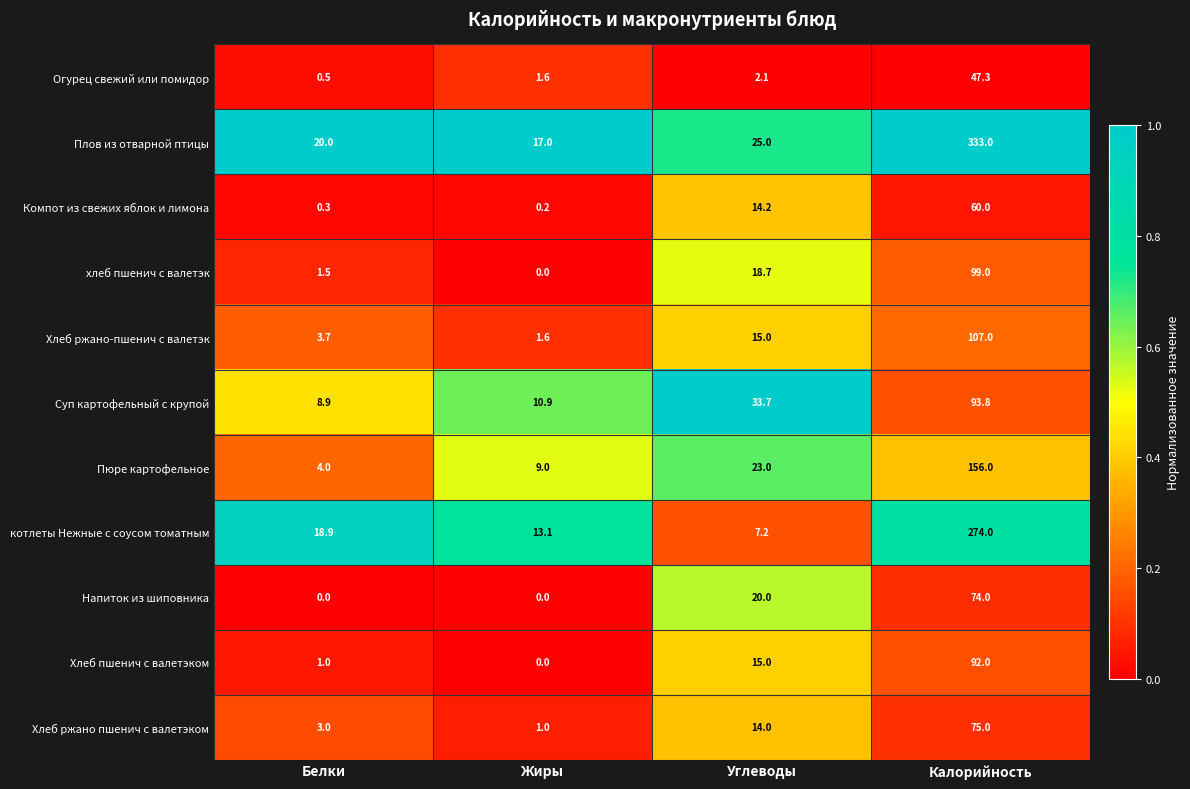

What is the sum of the Пюре картофельное values at Белки and Углеводы?

27.0